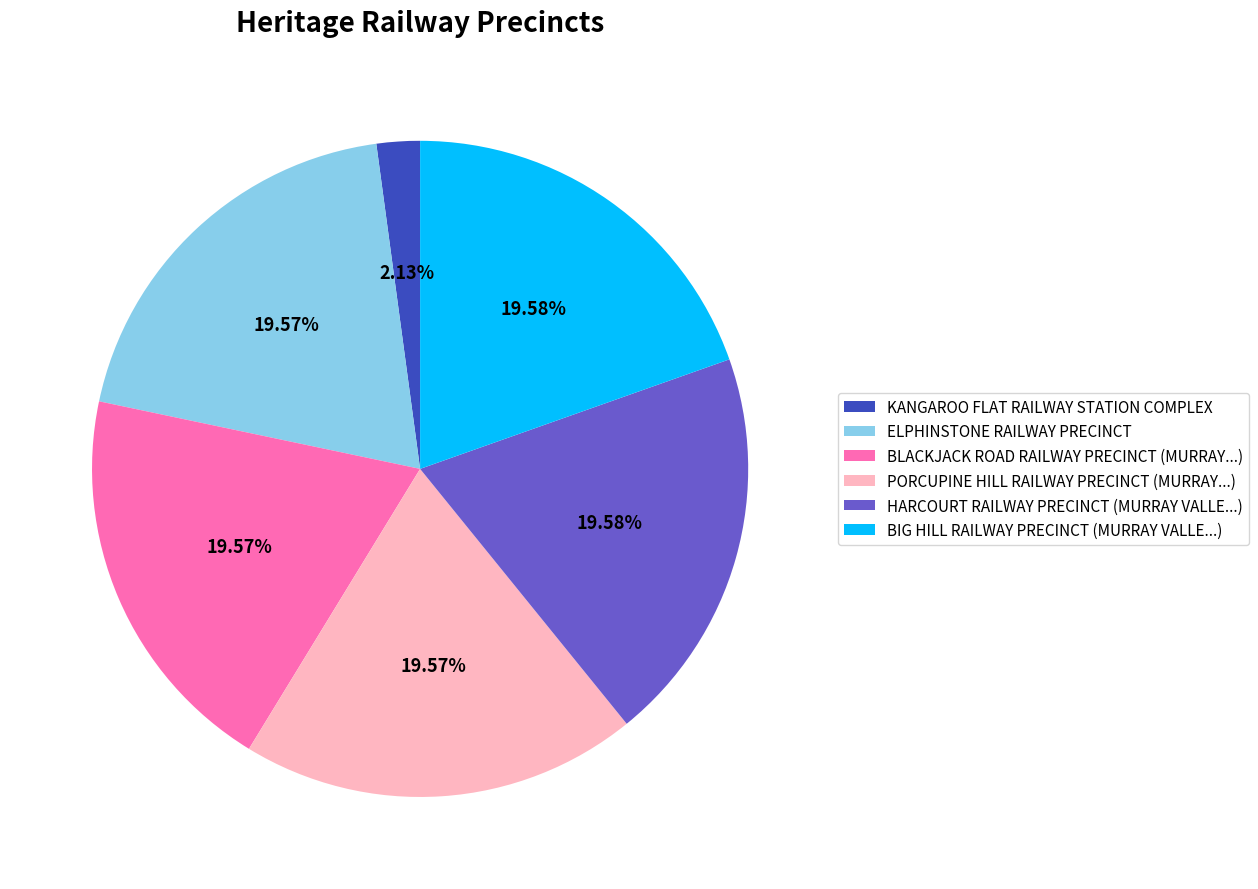

The BIG HILL RAILWAY PRECINCT slice represents 26% of the pie. True or false?

False